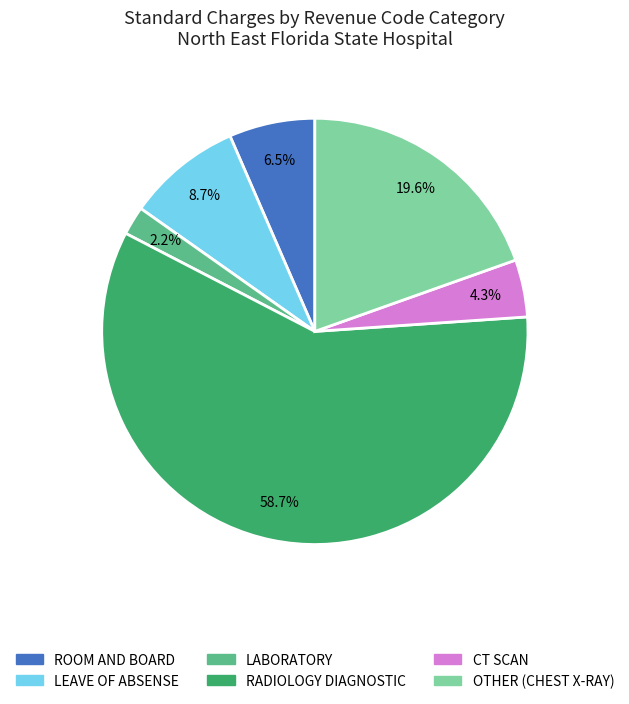

How many slices are in this pie chart?

6